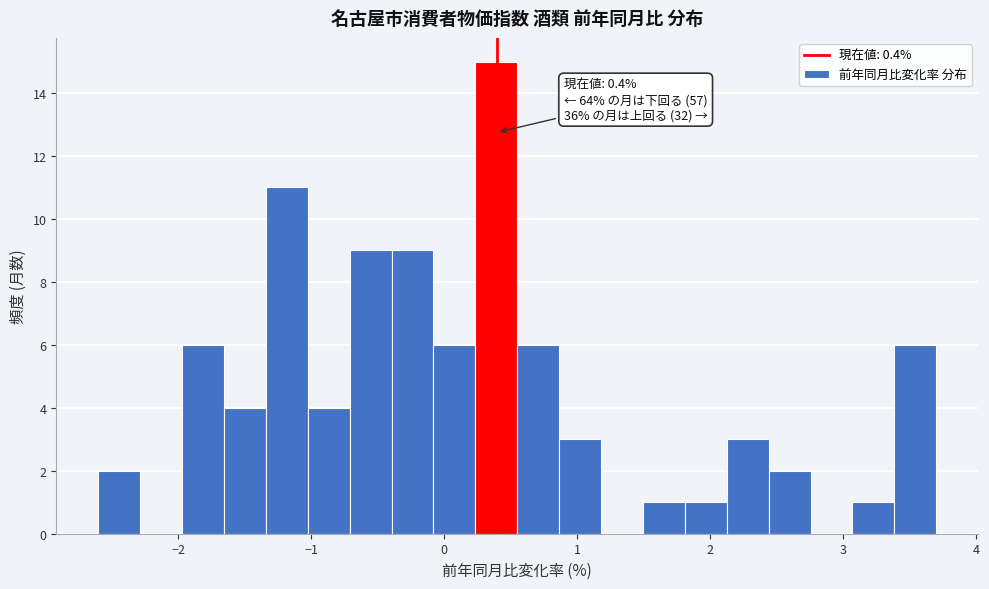

Around what value on the x-axis is the tallest bar? Give the approximate position of its centre, as read against the axis.

0.4